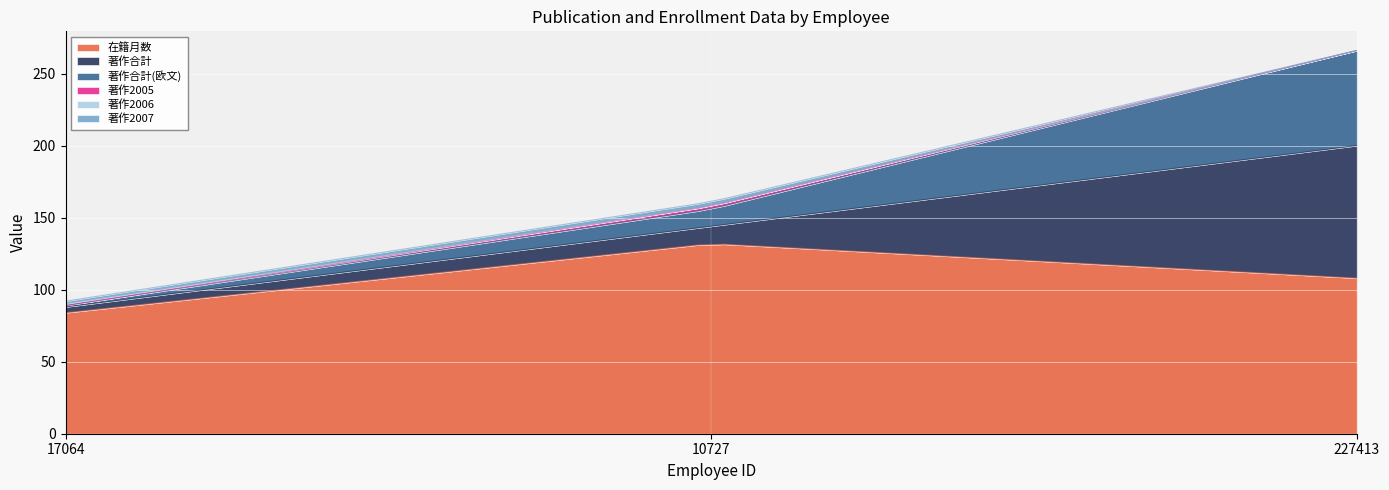

Which series has the largest total across all categories?

在籍月数